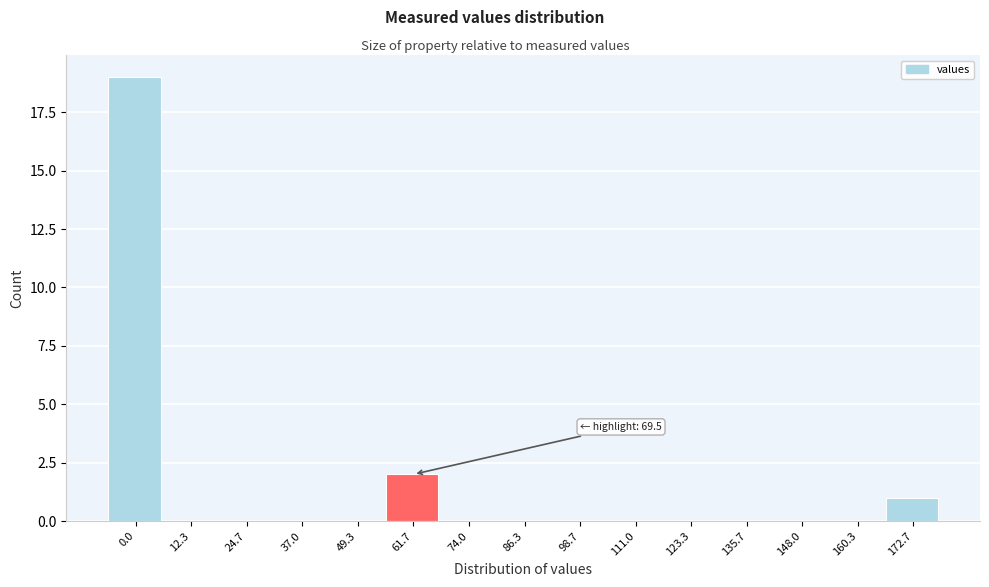

Reading left to right, extract all data points from this chart.

0.0=19	12.3=0	24.7=0	37.0=0	49.3=0	61.7=2	74.0=0	86.3=0	98.7=0	111.0=0	123.3=0	135.7=0	148.0=0	160.3=0	172.7=1